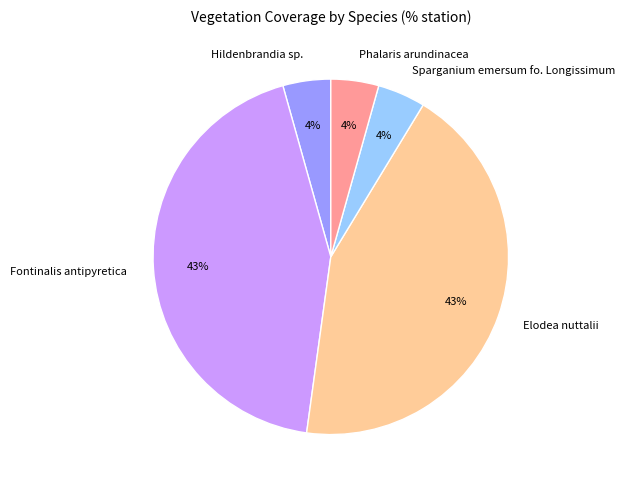

The Fontinalis antipyretica slice represents 43% of the pie. True or false?

True